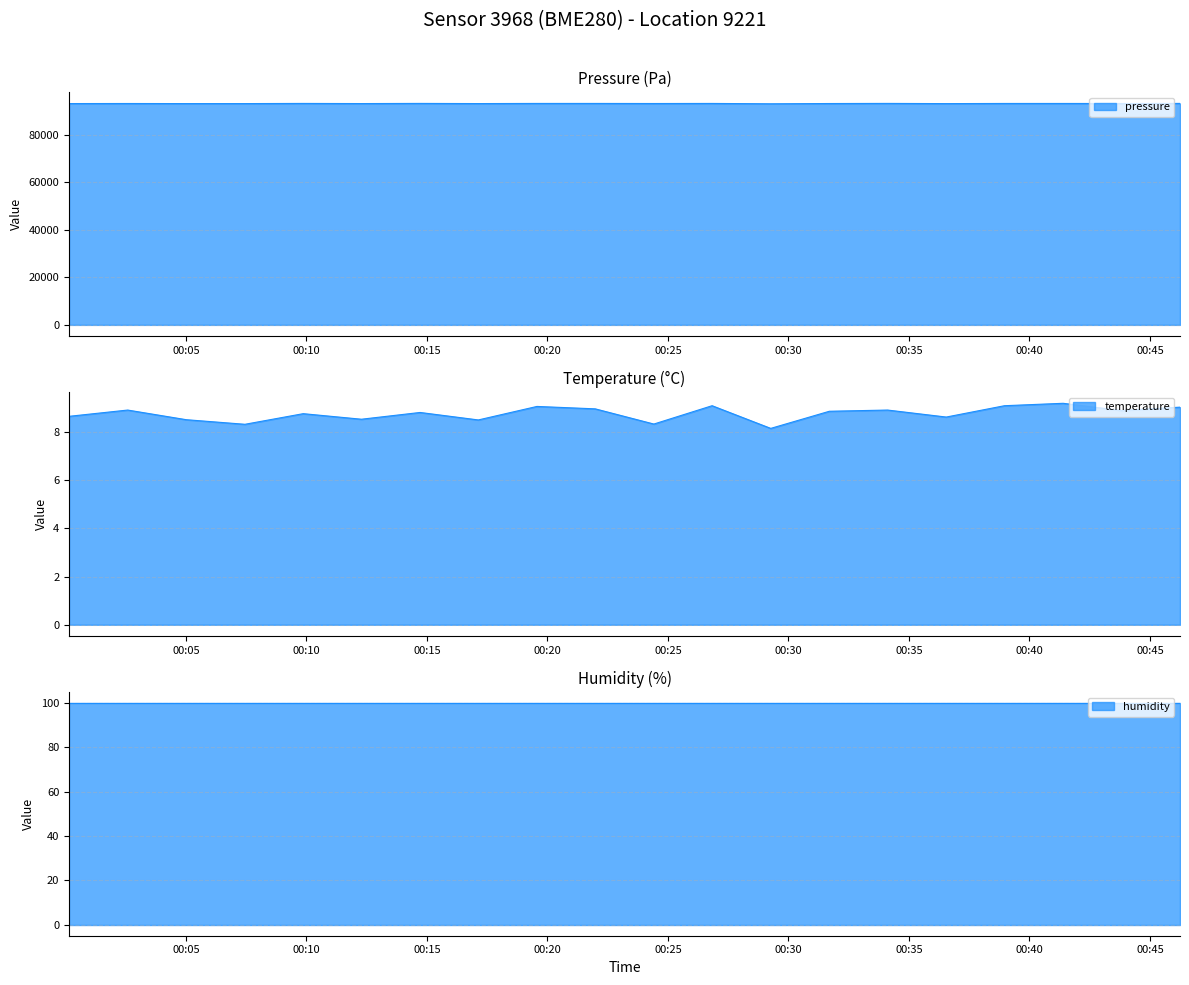

What is the difference between the highest and lowest values at 00:45?

93096.2